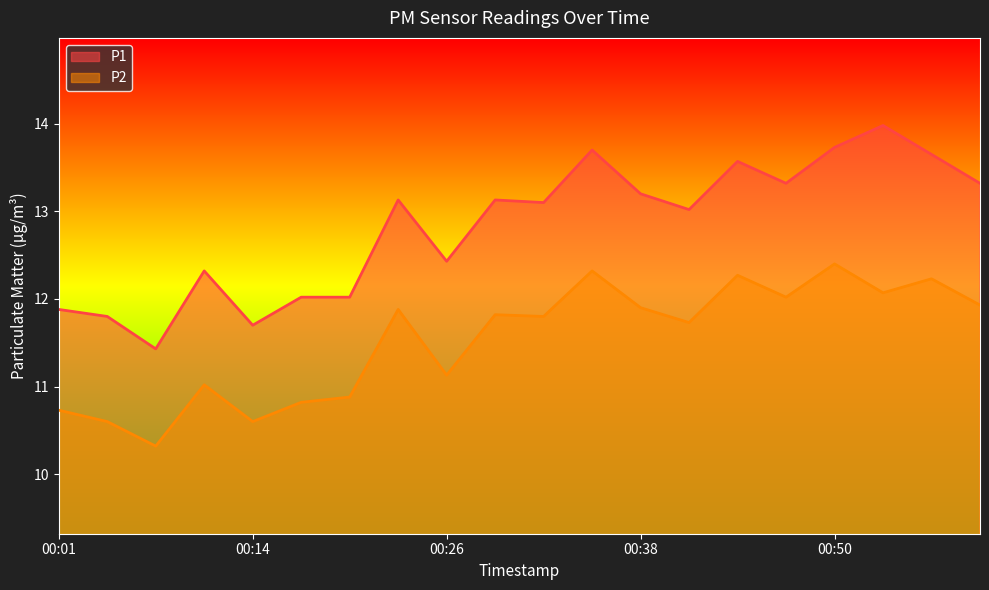

Rank the series by their maximum value, from highest to lowest.

P1, P2